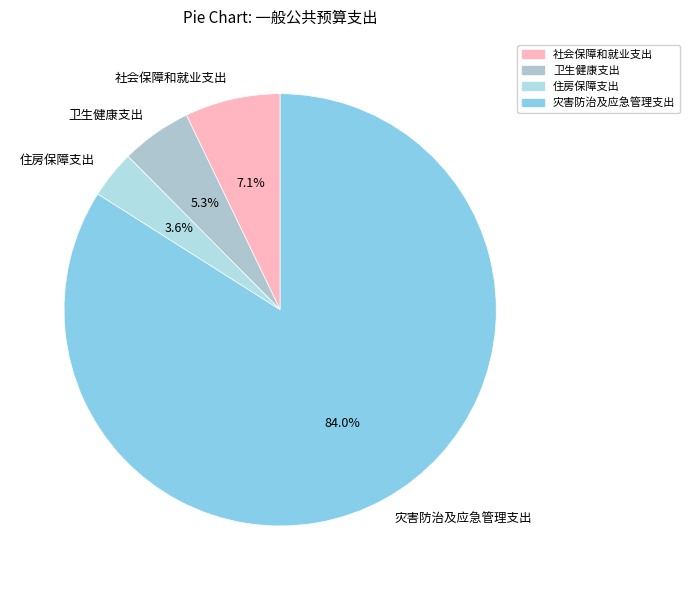

Rank the categories by value from highest to lowest.

灾害防治及应急管理支出, 社会保障和就业支出, 卫生健康支出, 住房保障支出